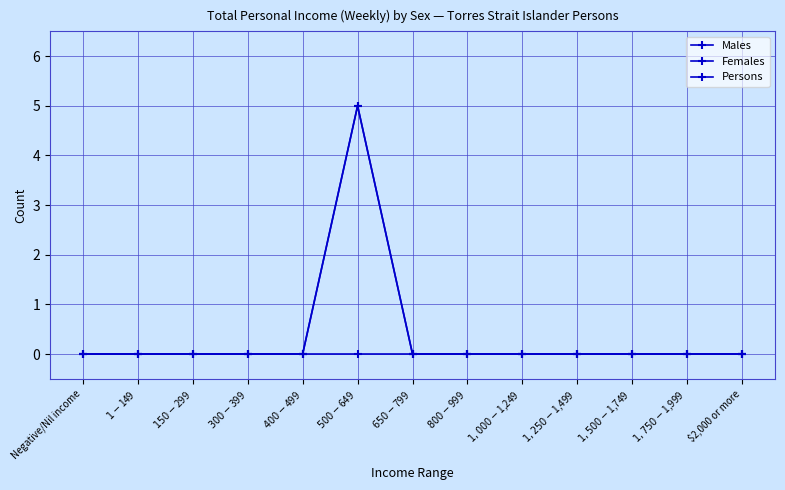

Count the Persons values in the range 0 to 1.

12